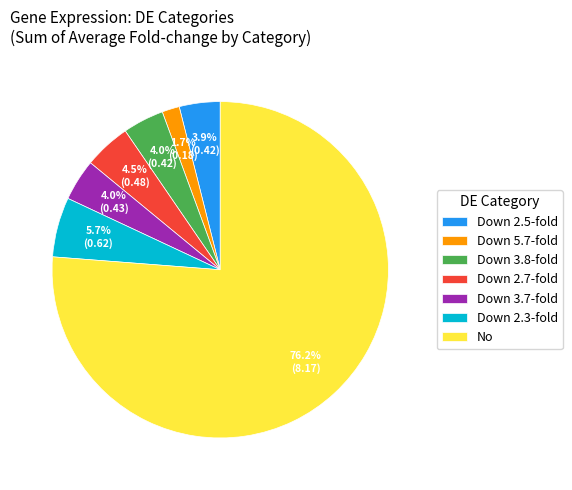

Which category has the biggest portion of the pie?

No